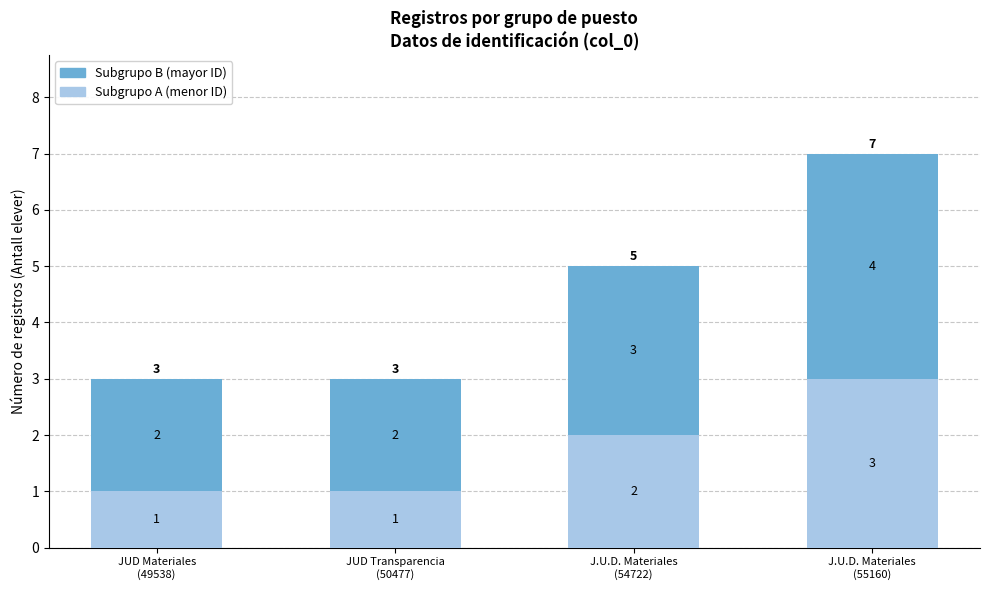

Are the bars horizontal?

No